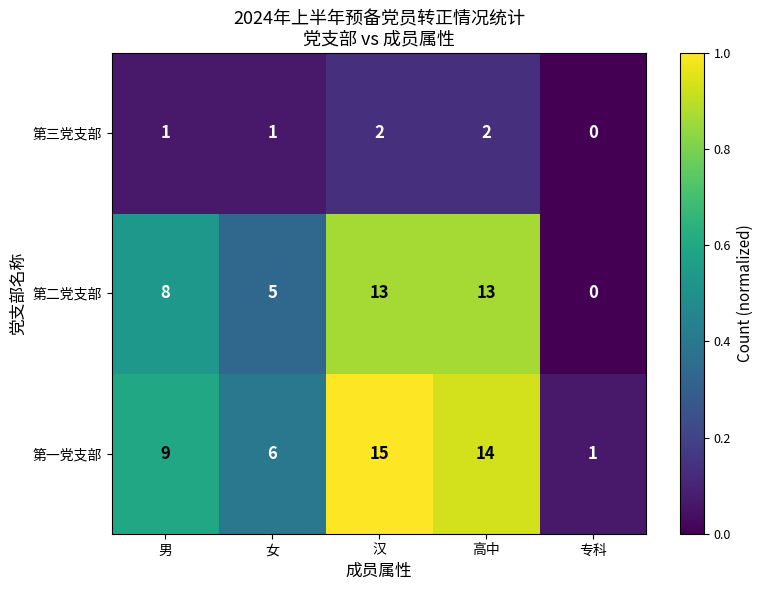

List the series in order of their peak value, lowest first.

第三党支部, 第二党支部, 第一党支部